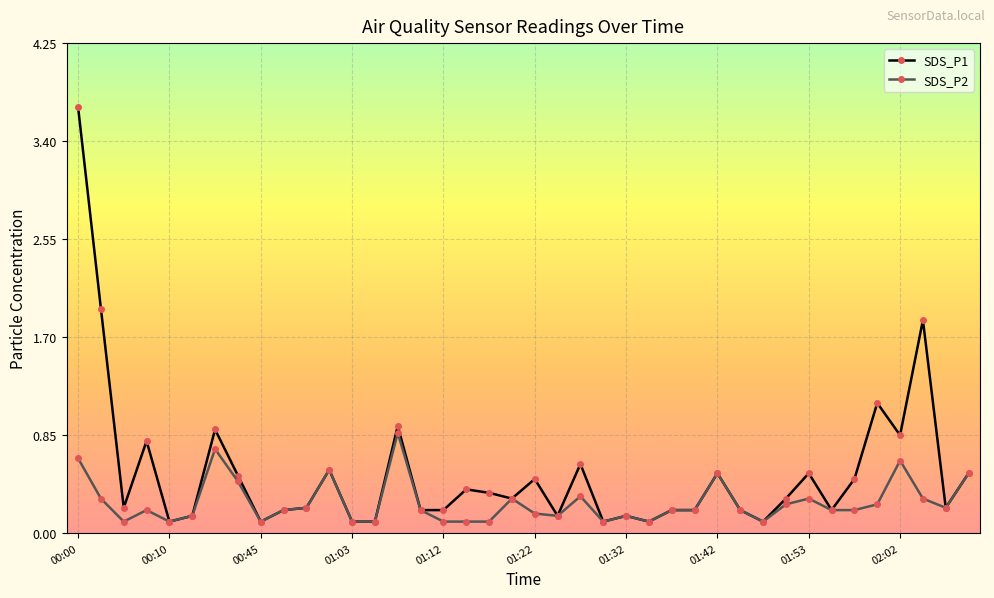

At how many categories does at least one series exceed 0?

40